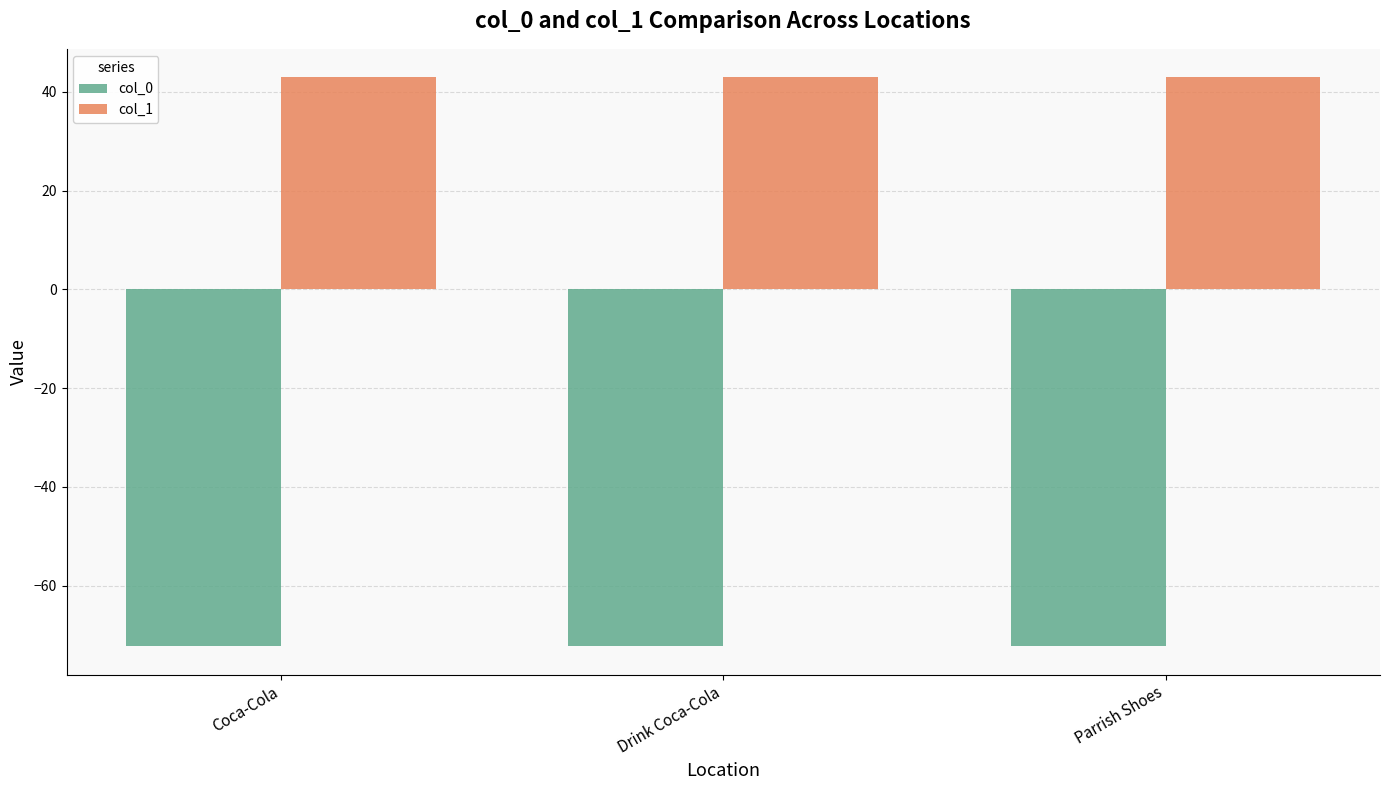

What is the average value of the col_1 series?

42.9